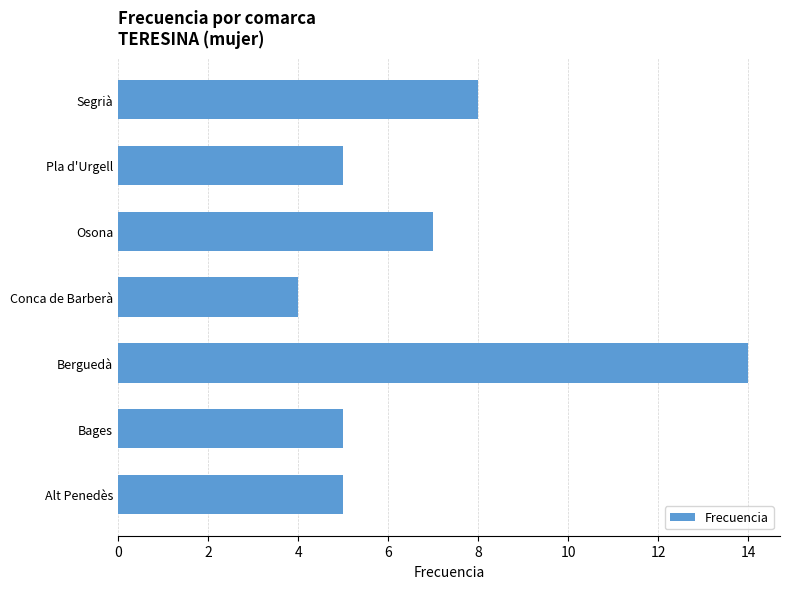

What is the difference between the maximum and minimum values?

10